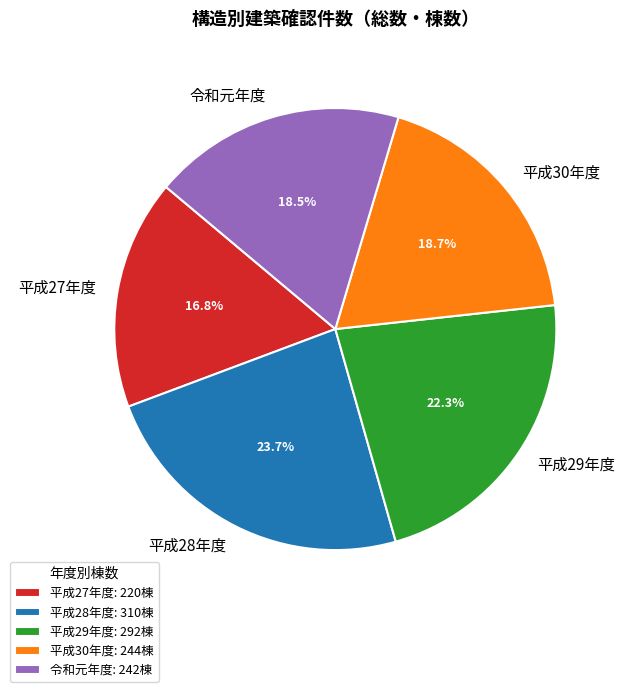

Is there a majority slice in this chart?

No